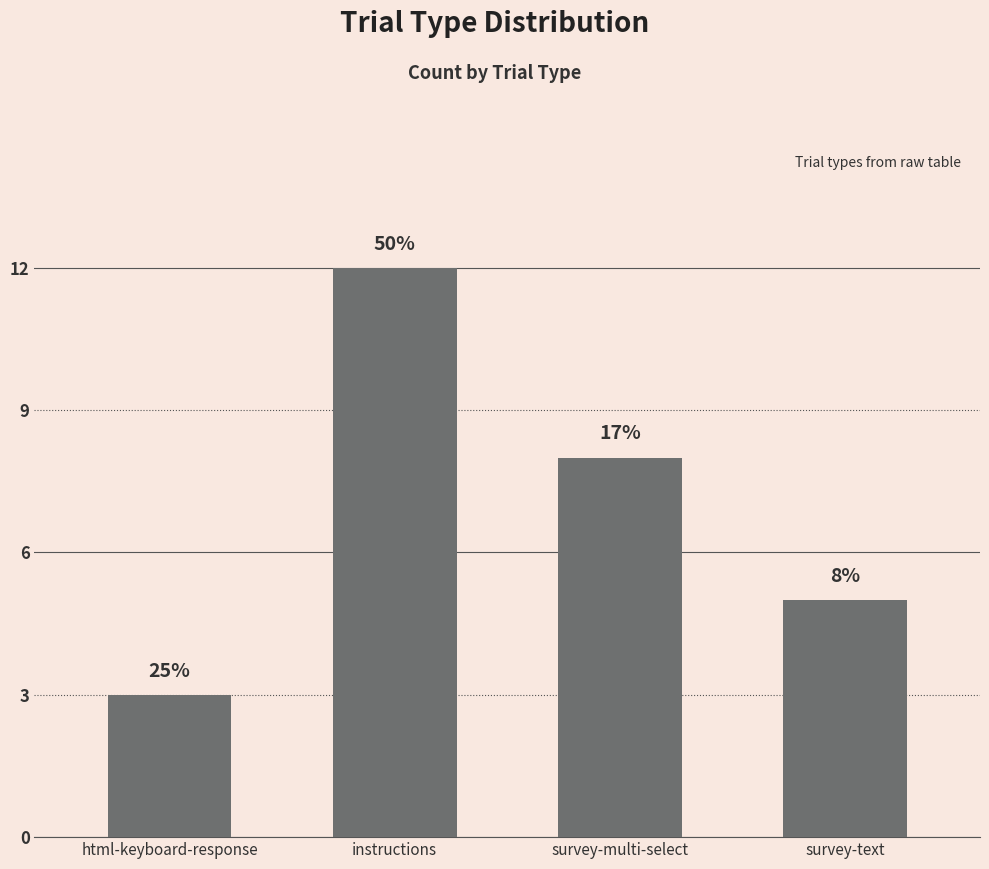

What is the change in value from html-keyboard-response to survey-multi-select?

+5